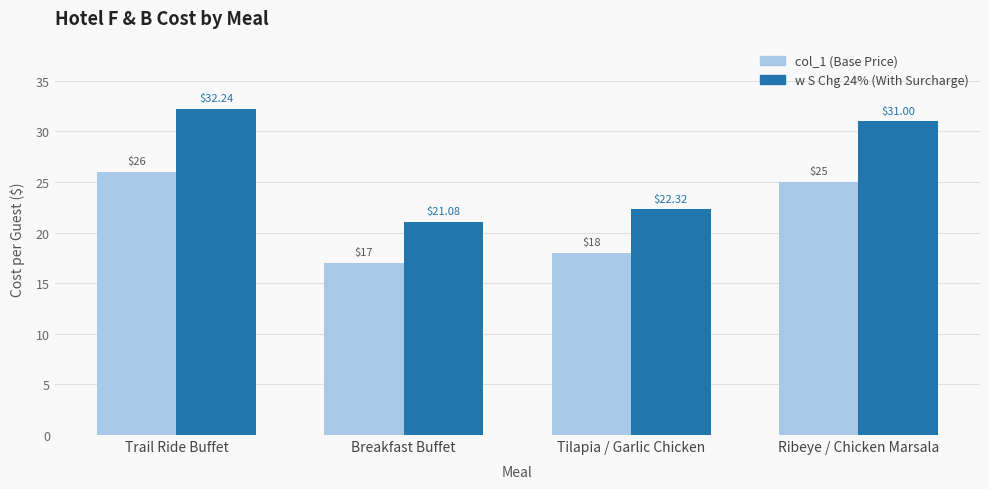

Reading left to right, extract all data points from this chart.

col_1 (Base Price): Trail Ride Buffet=26.0	Breakfast Buffet=17.0	Tilapia / Garlic Chicken=18.0	Ribeye / Chicken Marsala=25.0
w S Chg 24% (With Surcharge): Trail Ride Buffet=32.2	Breakfast Buffet=21.1	Tilapia / Garlic Chicken=22.3	Ribeye / Chicken Marsala=31.0